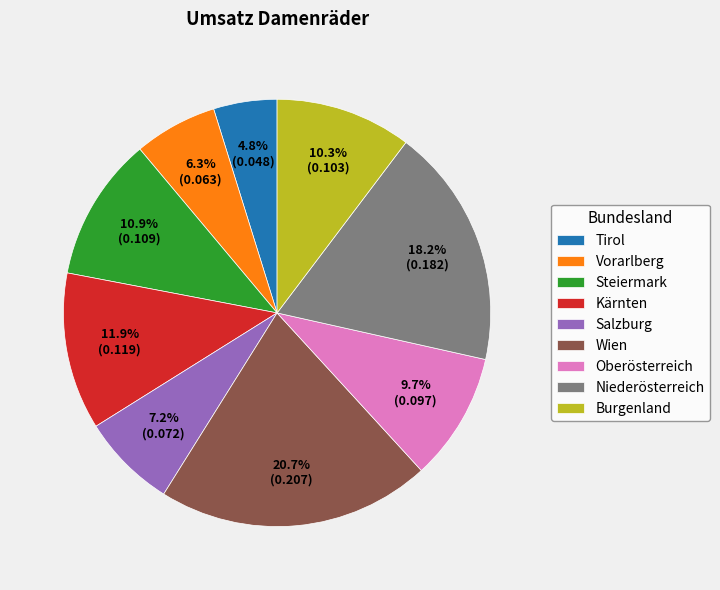

Count the number of slices in the pie.

9